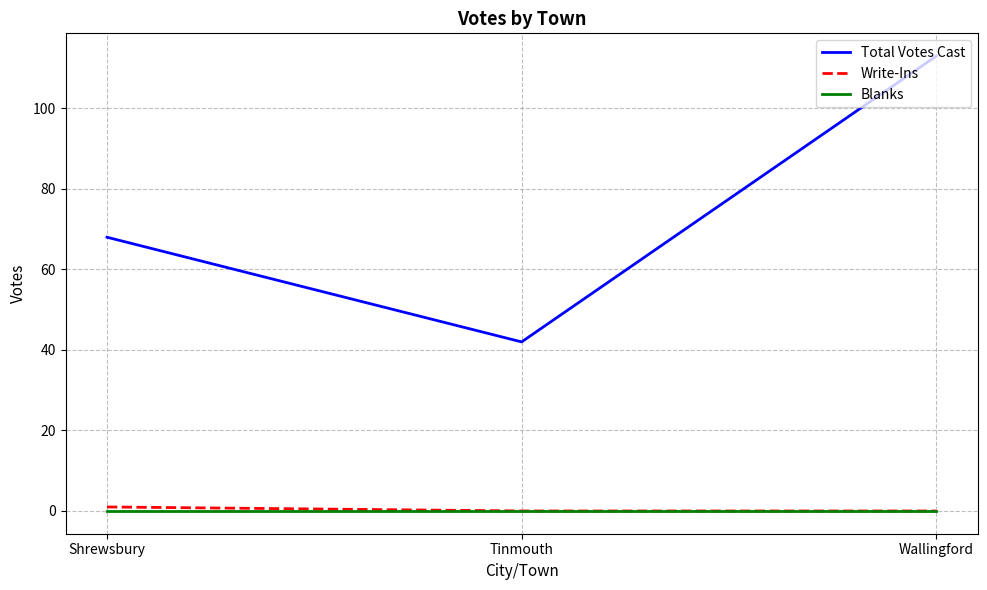

What is the spread (max minus min) of values at Tinmouth?

42